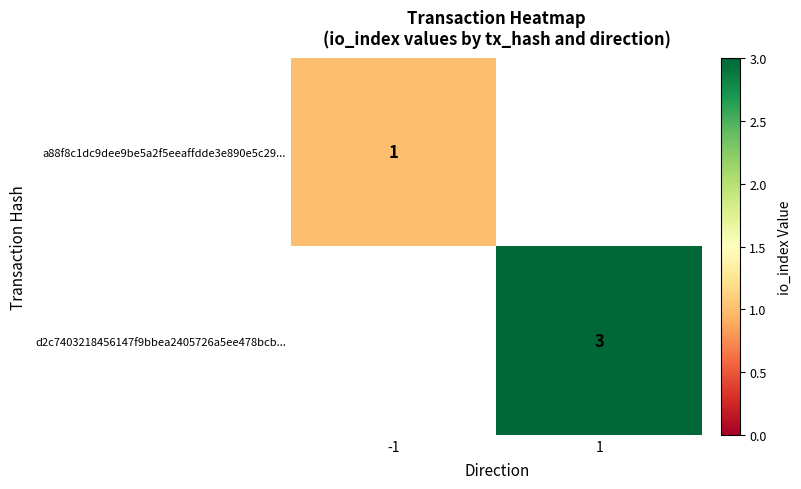

The a88f8c1dc9dee9be5a2f5eeaffdde3e890e5c29... series shows 0.5 at -1. True or false?

False